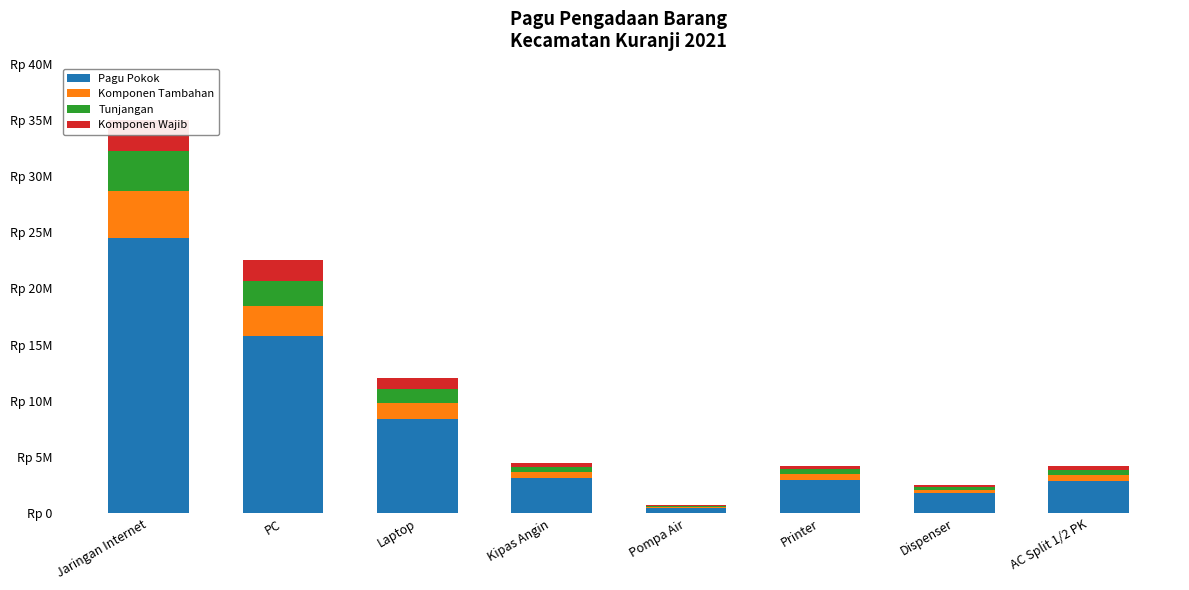

How many categories are shown in the chart?

8